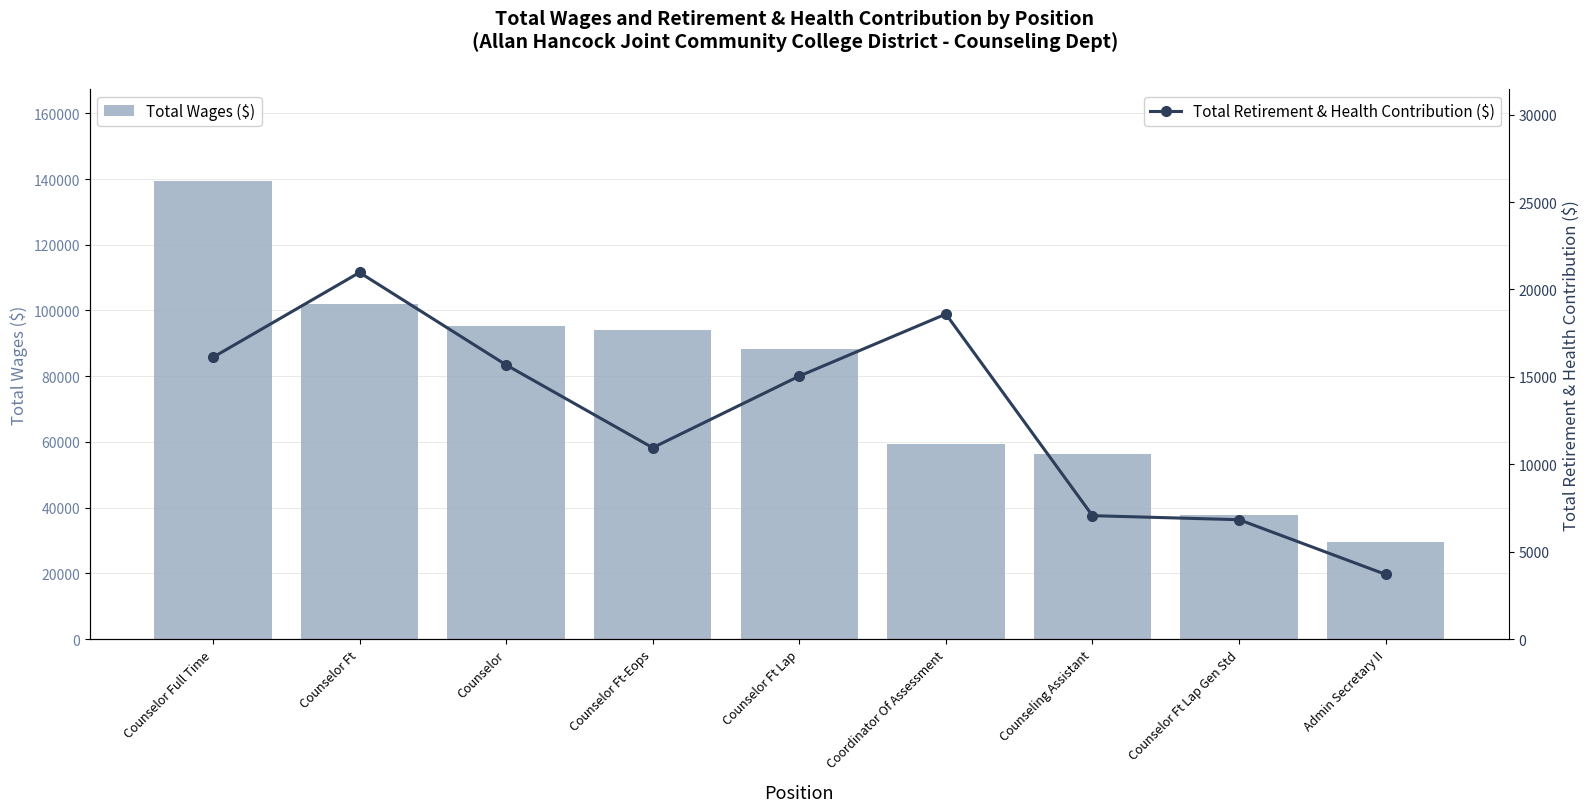

What is the label of the 2nd bar from the right?

Counselor Ft Lap Gen Std